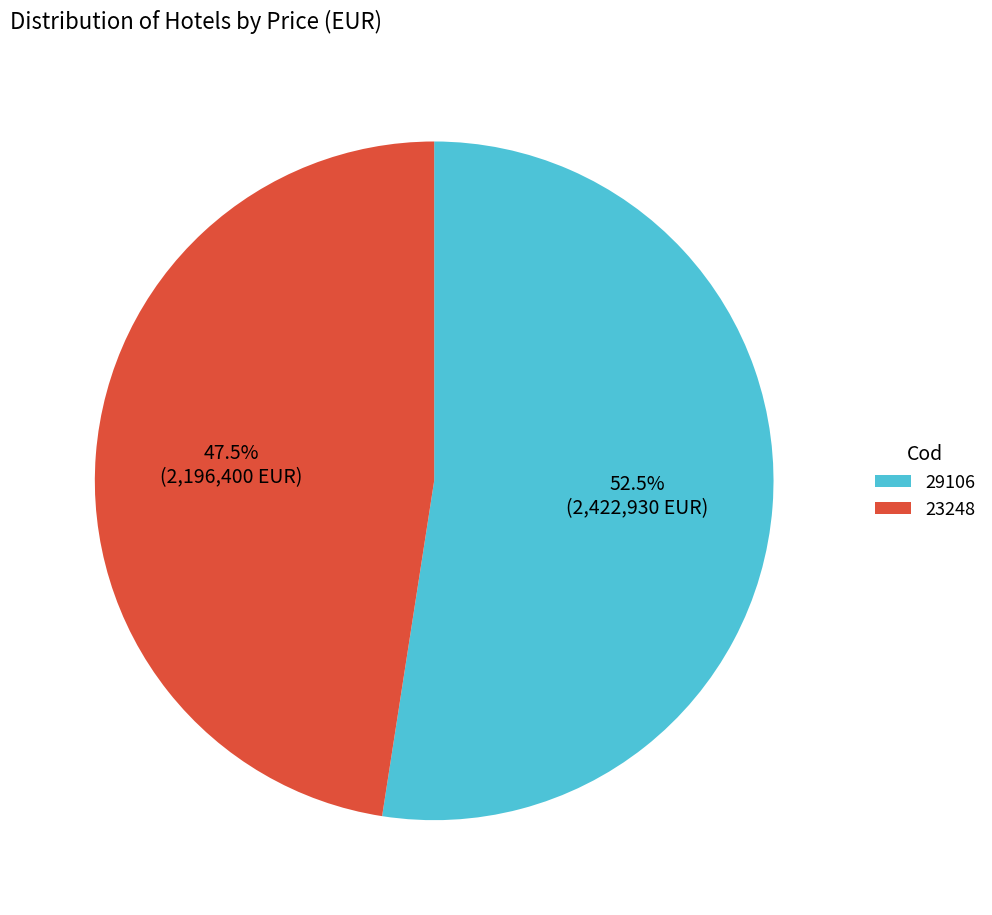

To the nearest percent, what is the average slice percentage?

50%